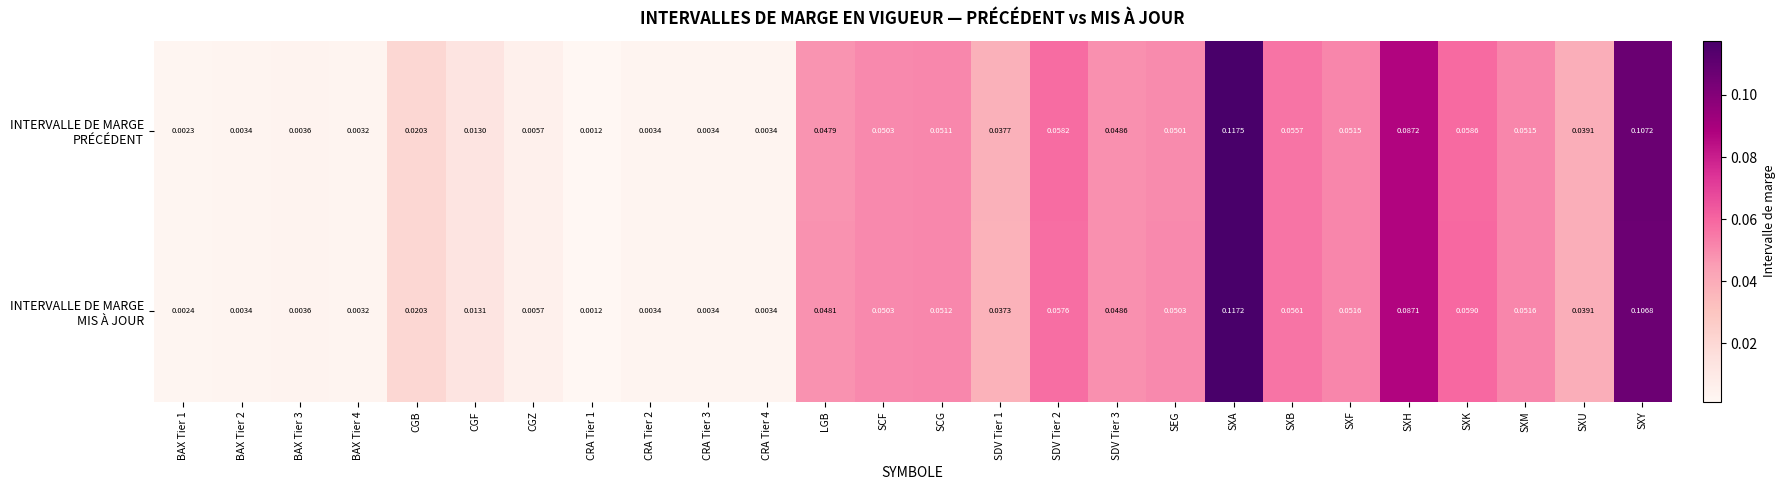

At which category is the sum across all series the highest?

SXA